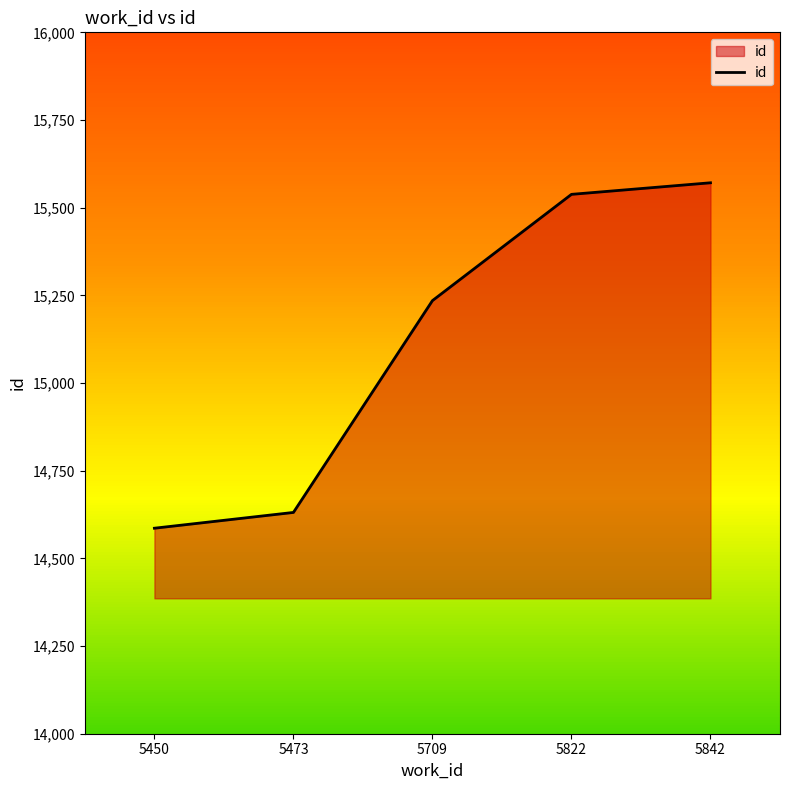

How many series are shown in this chart?

1